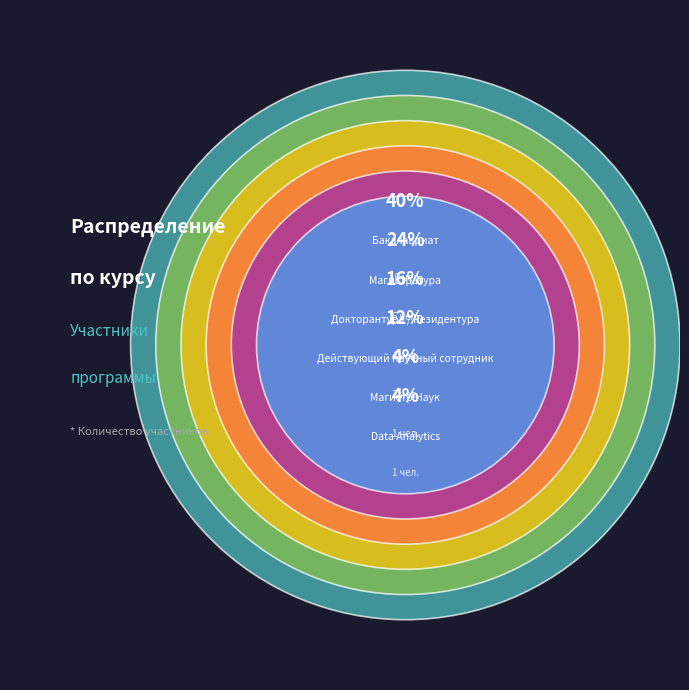

Approximately how many times larger is the value at Действующий научный сотрудник compared to Магистр Наук?

3.0